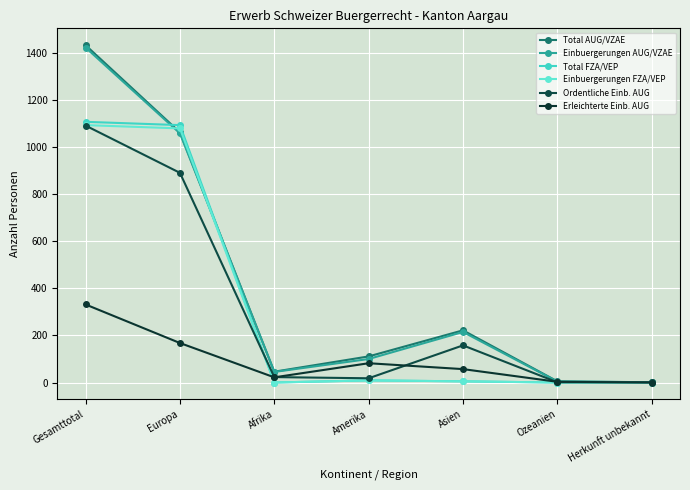

The value of Erleichterte Einb. AUG at Afrika is 31. True or false?

False